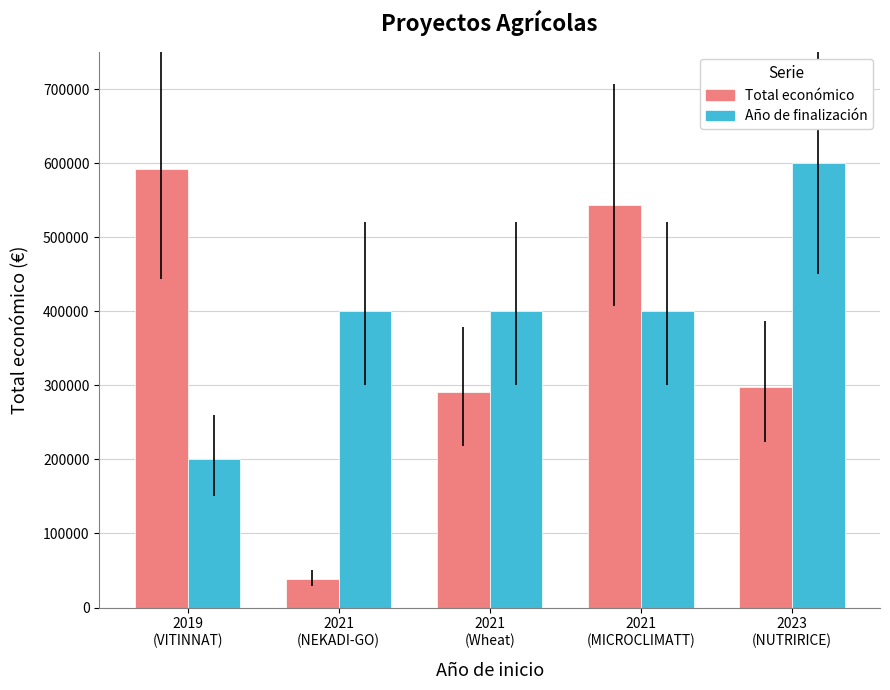

What is the smallest value displayed?

39115